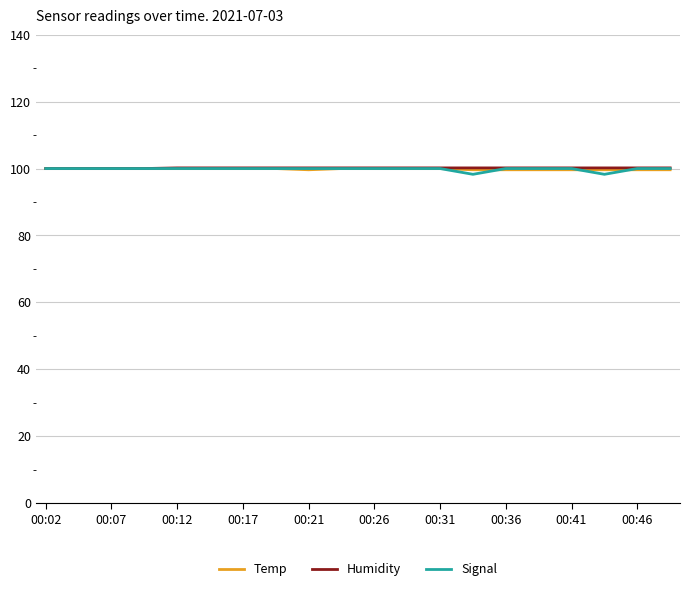

What is the value of the Humidity point at the 17th from the left?

100.2